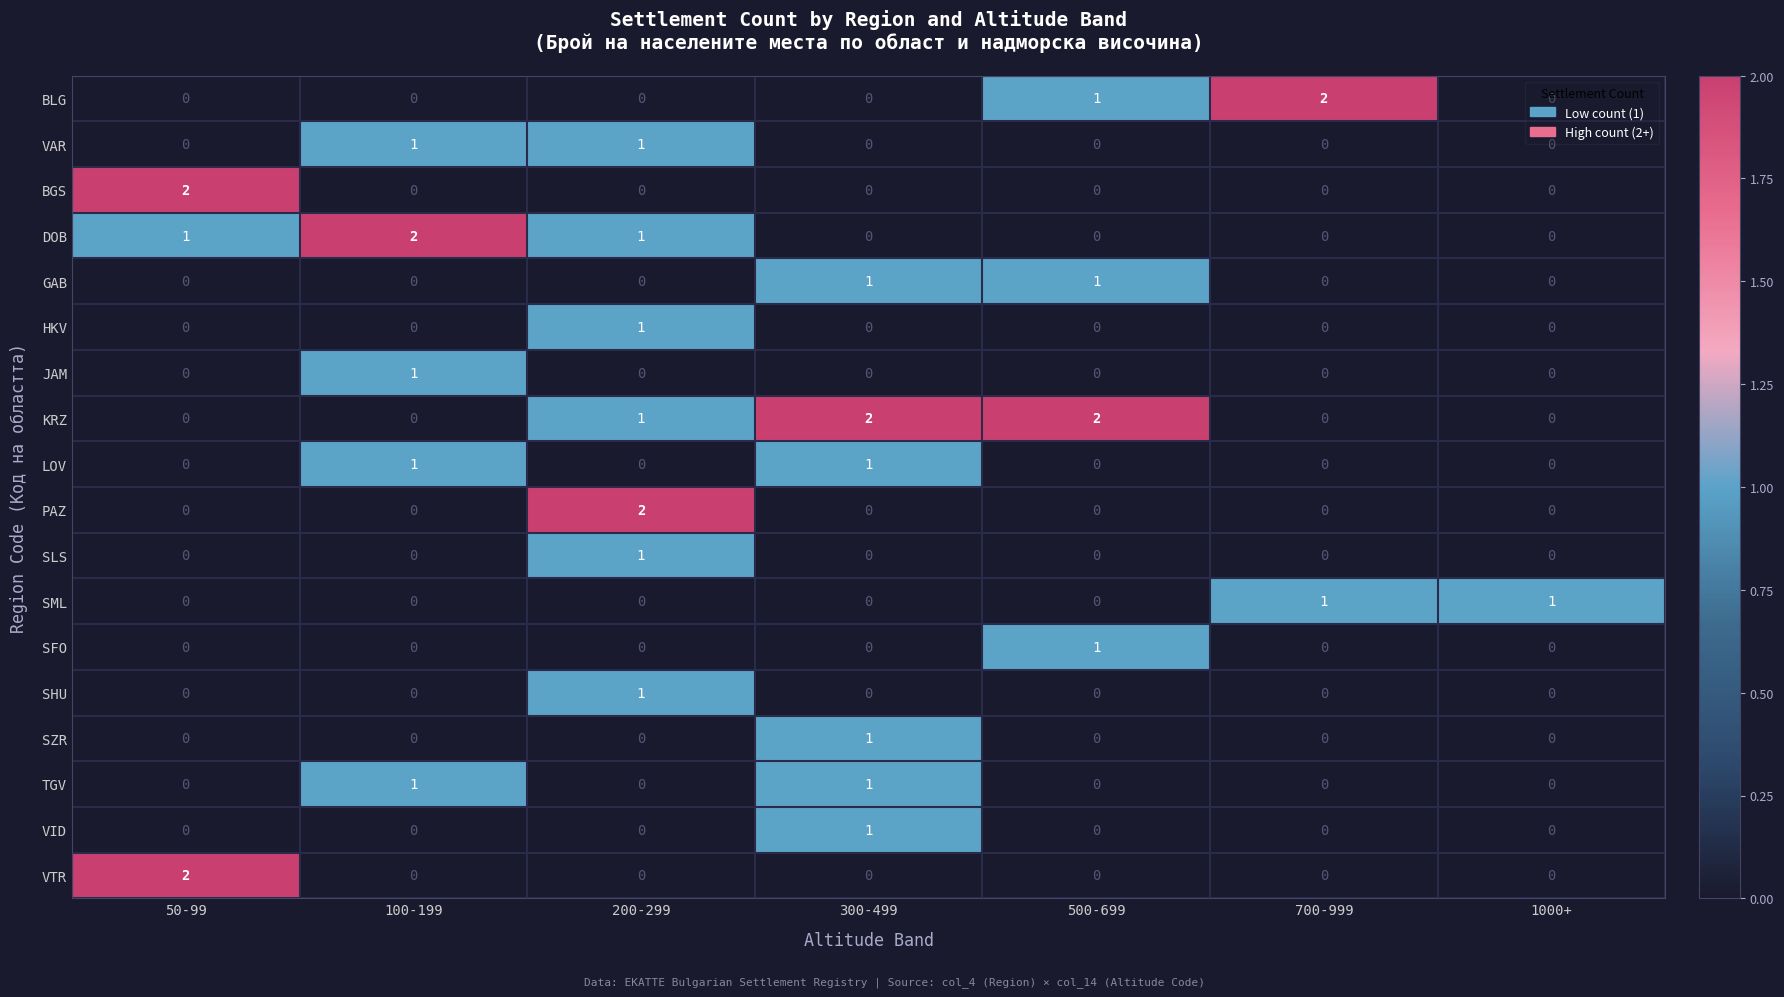

At how many categories does at least one series exceed 0?

7